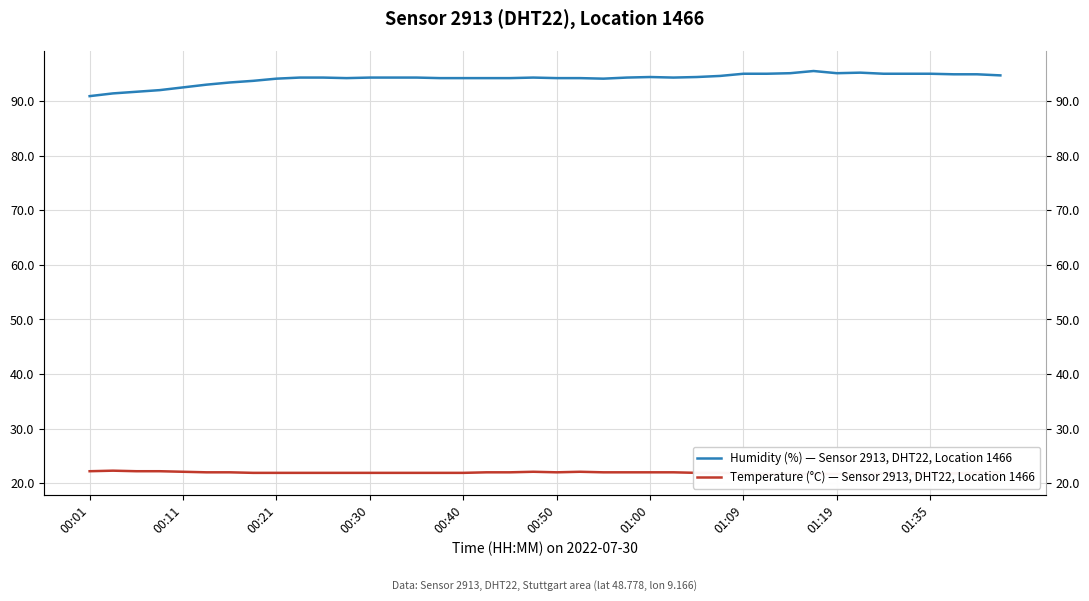

What position from the left is 27?

28